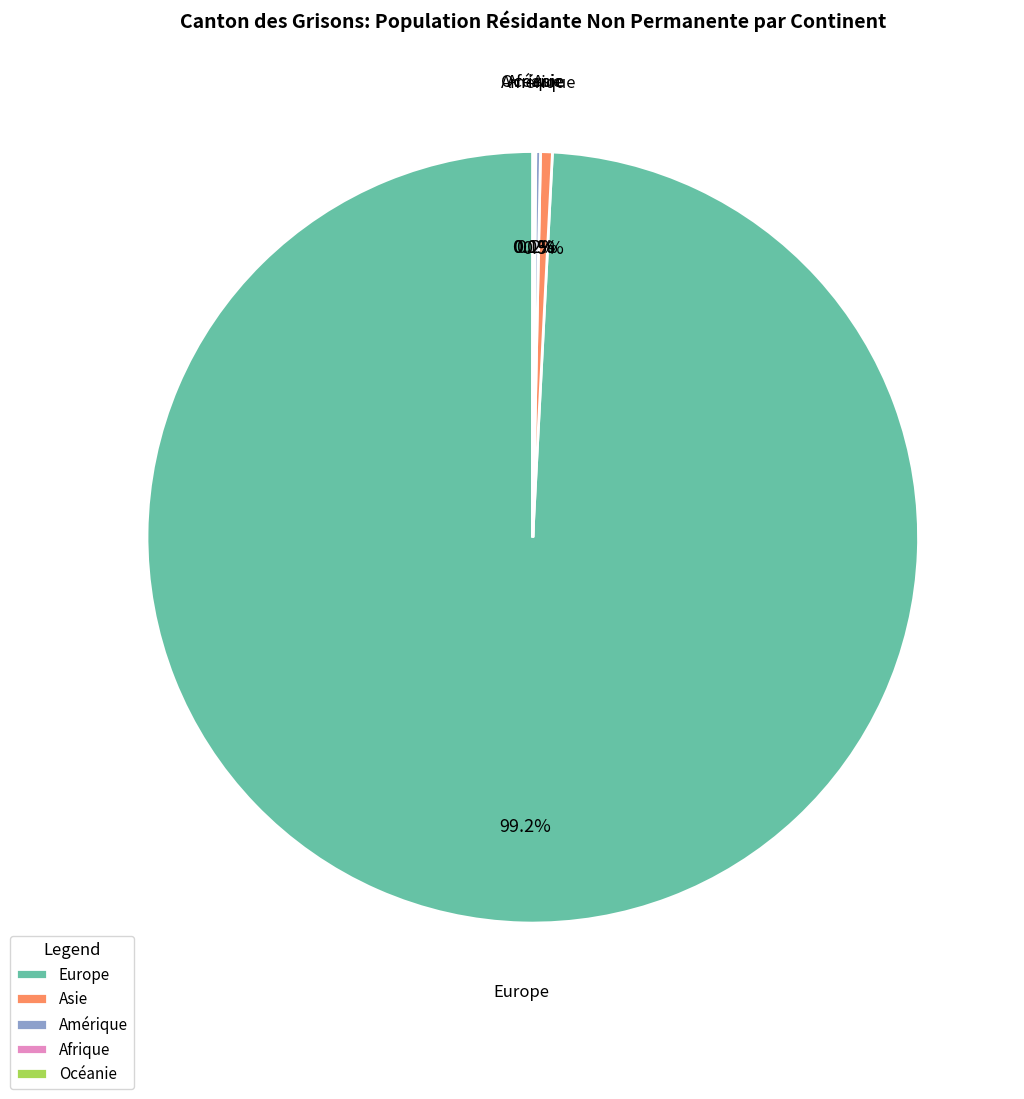

What is the ratio of the value at Europe to the value at Asie?

201.3